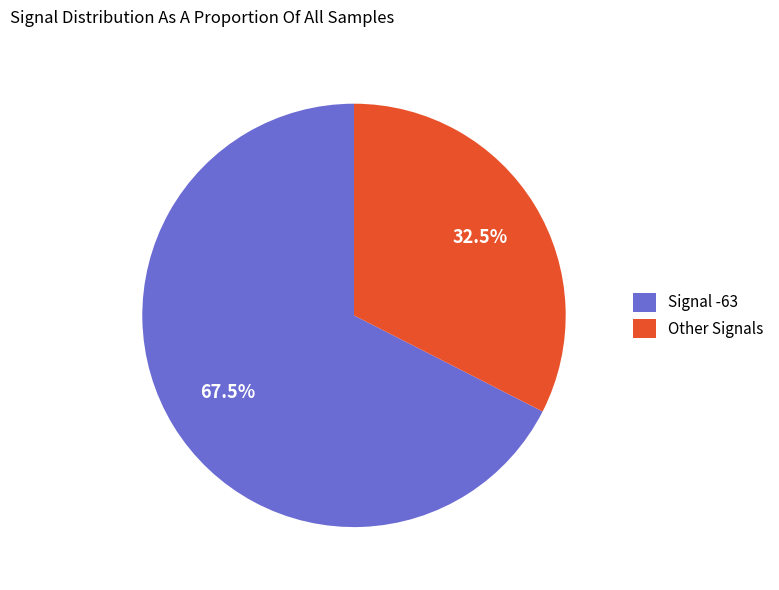

What is the smallest slice in the pie chart?

Other Signals